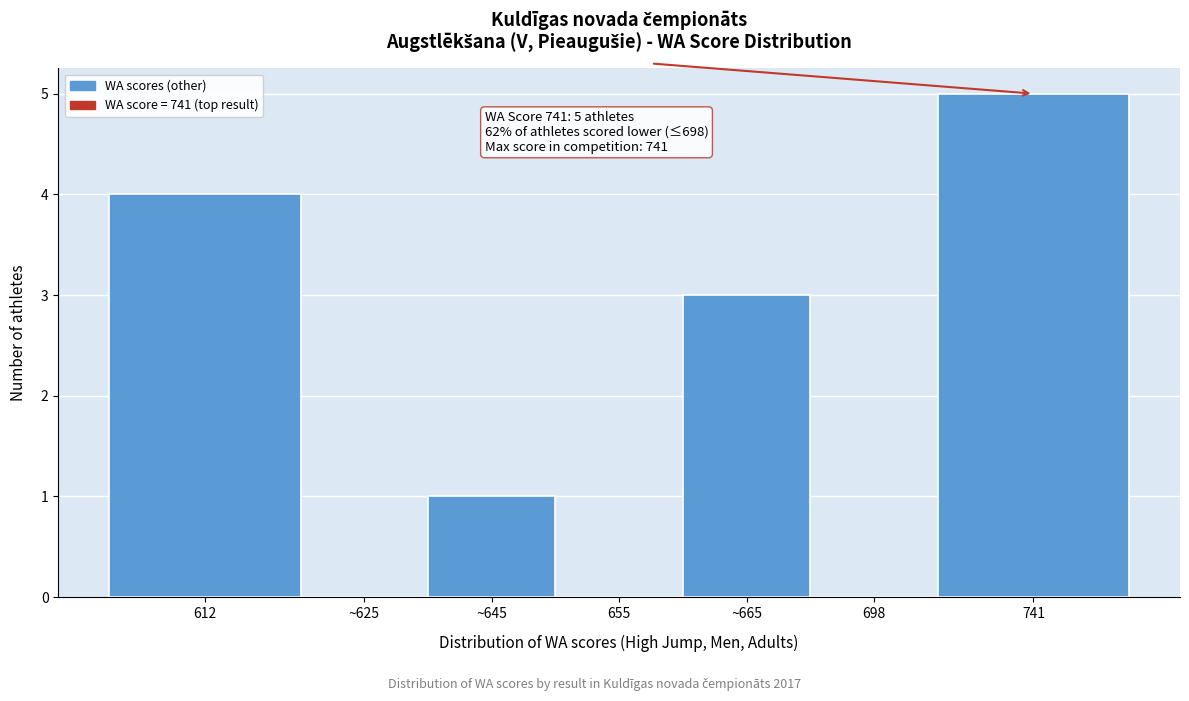

Reading left to right, what are all the values shown in this chart?

612=4	~625=0	~645=1	655=0	~665=3	698=0	741=5